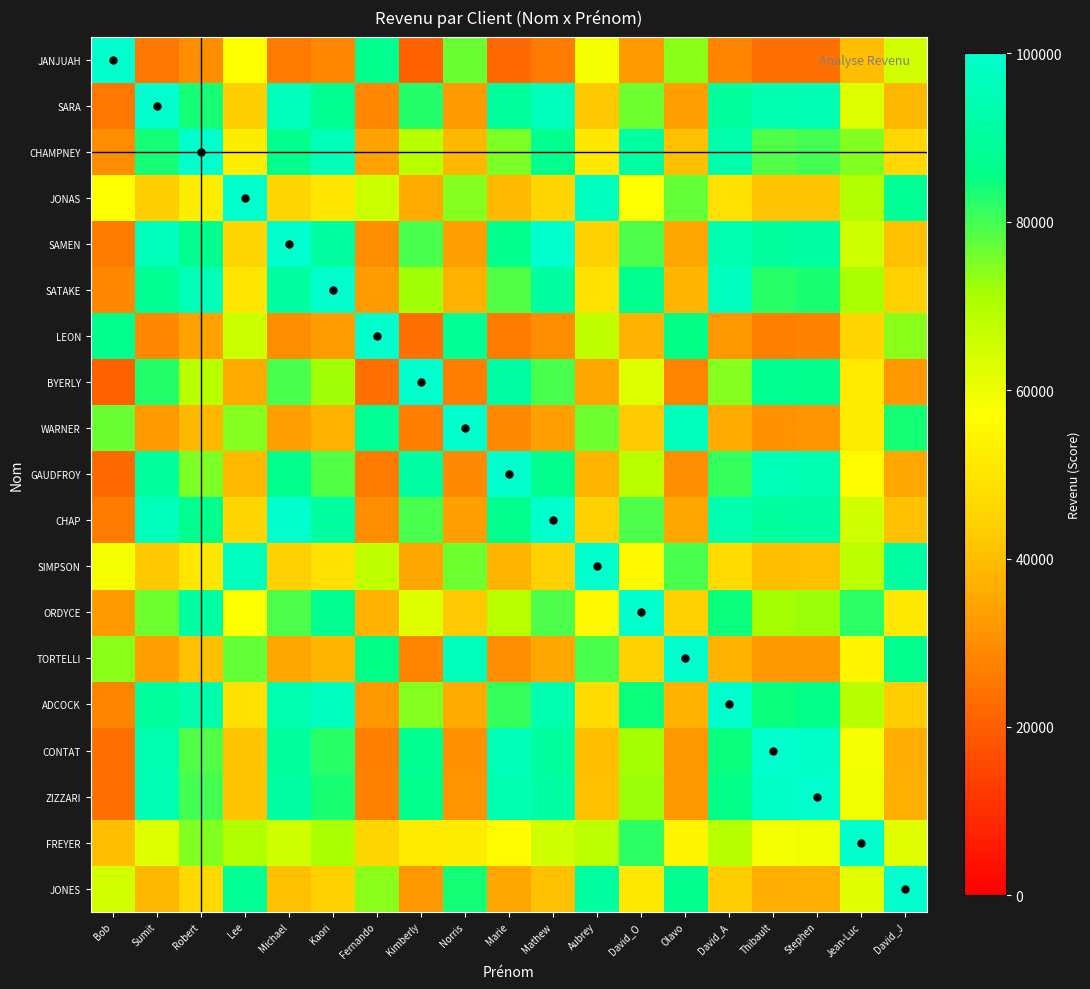

Reading left to right, transcribe all the data shown in this chart.

JANJUAH: Bob=100000.0	Sumit=25000.0	Robert=29850.7	Lee=57142.9	Michael=25974.0	Kaori=28571.4	Fernando=86956.5	Kimberly=20618.6	Norris=76923.1	Marie=22471.9	Mathew=25974.0	Aubrey=58823.5	David_O=32786.9	Olavo=74074.1	David_A=27777.8	Thibault=23529.4	Stephen=23809.5	Jean-Luc=40000.0	David_J=64516.1
SARA: Bob=25000.0	Sumit=100000.0	Robert=83750.0	Lee=43750.0	Michael=96250.0	Kaori=87500.0	Fernando=28750.0	Kimberly=82474.2	Norris=32500.0	Marie=89887.6	Mathew=96250.0	Aubrey=42500.0	David_O=76250.0	Olavo=33750.0	David_A=90000.0	Thibault=94117.6	Stephen=95238.1	Jean-Luc=62500.0	David_J=38750.0
CHAMPNEY: Bob=29850.7	Sumit=83750.0	Robert=100000.0	Lee=52238.8	Michael=87013.0	Kaori=95714.3	Fernando=34328.4	Kimberly=69072.2	Norris=38806.0	Marie=75280.9	Mathew=87013.0	Aubrey=50746.3	David_O=91044.8	Olavo=40298.5	David_A=93055.6	Thibault=78823.5	Stephen=79761.9	Jean-Luc=74626.9	David_J=46268.7
JONAS: Bob=57142.9	Sumit=43750.0	Robert=52238.8	Lee=100000.0	Michael=45454.5	Kaori=50000.0	Fernando=65714.3	Kimberly=36082.5	Norris=74285.7	Marie=39325.8	Mathew=45454.5	Aubrey=97142.9	David_O=57377.0	Olavo=77142.9	David_A=48611.1	Thibault=41176.5	Stephen=41666.7	Jean-Luc=70000.0	David_J=88571.4
SAMEN: Bob=25974.0	Sumit=96250.0	Robert=87013.0	Lee=45454.5	Michael=100000.0	Kaori=90909.1	Fernando=29870.1	Kimberly=79381.4	Norris=33766.2	Marie=86516.9	Mathew=100000.0	Aubrey=44155.8	David_O=79220.8	Olavo=35064.9	David_A=93506.5	Thibault=90588.2	Stephen=91666.7	Jean-Luc=64935.1	David_J=40259.7
SATAKE: Bob=28571.4	Sumit=87500.0	Robert=95714.3	Lee=50000.0	Michael=90909.1	Kaori=100000.0	Fernando=32857.1	Kimberly=72164.9	Norris=37142.9	Marie=78651.7	Mathew=90909.1	Aubrey=48571.4	David_O=87142.9	Olavo=38571.4	David_A=97222.2	Thibault=82352.9	Stephen=83333.3	Jean-Luc=71428.6	David_J=44285.7
LEON: Bob=86956.5	Sumit=28750.0	Robert=34328.4	Lee=65714.3	Michael=29870.1	Kaori=32857.1	Fernando=100000.0	Kimberly=23711.3	Norris=88461.5	Marie=25842.7	Mathew=29870.1	Aubrey=67647.1	David_O=37704.9	Olavo=85185.2	David_A=31944.4	Thibault=27058.8	Stephen=27381.0	Jean-Luc=46000.0	David_J=74193.5
BYERLY: Bob=20618.6	Sumit=82474.2	Robert=69072.2	Lee=36082.5	Michael=79381.4	Kaori=72164.9	Fernando=23711.3	Kimberly=100000.0	Norris=26804.1	Marie=91752.6	Mathew=79381.4	Aubrey=35051.5	David_O=62886.6	Olavo=27835.1	David_A=74226.8	Thibault=87628.9	Stephen=86597.9	Jean-Luc=51546.4	David_J=31958.8
WARNER: Bob=76923.1	Sumit=32500.0	Robert=38806.0	Lee=74285.7	Michael=33766.2	Kaori=37142.9	Fernando=88461.5	Kimberly=26804.1	Norris=100000.0	Marie=29213.5	Mathew=33766.2	Aubrey=76470.6	David_O=42623.0	Olavo=96296.3	David_A=36111.1	Thibault=30588.2	Stephen=30952.4	Jean-Luc=52000.0	David_J=83871.0
GAUDFROY: Bob=22471.9	Sumit=89887.6	Robert=75280.9	Lee=39325.8	Michael=86516.9	Kaori=78651.7	Fernando=25842.7	Kimberly=91752.6	Norris=29213.5	Marie=100000.0	Mathew=86516.9	Aubrey=38202.2	David_O=68539.3	Olavo=30337.1	David_A=80898.9	Thibault=95505.6	Stephen=94382.0	Jean-Luc=56179.8	David_J=34831.5
CHAP: Bob=25974.0	Sumit=96250.0	Robert=87013.0	Lee=45454.5	Michael=100000.0	Kaori=90909.1	Fernando=29870.1	Kimberly=79381.4	Norris=33766.2	Marie=86516.9	Mathew=100000.0	Aubrey=44155.8	David_O=79220.8	Olavo=35064.9	David_A=93506.5	Thibault=90588.2	Stephen=91666.7	Jean-Luc=64935.1	David_J=40259.7
SIMPSON: Bob=58823.5	Sumit=42500.0	Robert=50746.3	Lee=97142.9	Michael=44155.8	Kaori=48571.4	Fernando=67647.1	Kimberly=35051.5	Norris=76470.6	Marie=38202.2	Mathew=44155.8	Aubrey=100000.0	David_O=55737.7	Olavo=79411.8	David_A=47222.2	Thibault=40000.0	Stephen=40476.2	Jean-Luc=68000.0	David_J=91176.5
ORDYCE: Bob=32786.9	Sumit=76250.0	Robert=91044.8	Lee=57377.0	Michael=79220.8	Kaori=87142.9	Fernando=37704.9	Kimberly=62886.6	Norris=42623.0	Marie=68539.3	Mathew=79220.8	Aubrey=55737.7	David_O=100000.0	Olavo=44262.3	David_A=84722.2	Thibault=71764.7	Stephen=72619.0	Jean-Luc=81967.2	David_J=50819.7
TORTELLI: Bob=74074.1	Sumit=33750.0	Robert=40298.5	Lee=77142.9	Michael=35064.9	Kaori=38571.4	Fernando=85185.2	Kimberly=27835.1	Norris=96296.3	Marie=30337.1	Mathew=35064.9	Aubrey=79411.8	David_O=44262.3	Olavo=100000.0	David_A=37500.0	Thibault=31764.7	Stephen=32142.9	Jean-Luc=54000.0	David_J=87096.8
ADCOCK: Bob=27777.8	Sumit=90000.0	Robert=93055.6	Lee=48611.1	Michael=93506.5	Kaori=97222.2	Fernando=31944.4	Kimberly=74226.8	Norris=36111.1	Marie=80898.9	Mathew=93506.5	Aubrey=47222.2	David_O=84722.2	Olavo=37500.0	David_A=100000.0	Thibault=84705.9	Stephen=85714.3	Jean-Luc=69444.4	David_J=43055.6
CONTAT: Bob=23529.4	Sumit=94117.6	Robert=78823.5	Lee=41176.5	Michael=90588.2	Kaori=82352.9	Fernando=27058.8	Kimberly=87628.9	Norris=30588.2	Marie=95505.6	Mathew=90588.2	Aubrey=40000.0	David_O=71764.7	Olavo=31764.7	David_A=84705.9	Thibault=100000.0	Stephen=98823.5	Jean-Luc=58823.5	David_J=36470.6
ZIZZARI: Bob=23809.5	Sumit=95238.1	Robert=79761.9	Lee=41666.7	Michael=91666.7	Kaori=83333.3	Fernando=27381.0	Kimberly=86597.9	Norris=30952.4	Marie=94382.0	Mathew=91666.7	Aubrey=40476.2	David_O=72619.0	Olavo=32142.9	David_A=85714.3	Thibault=98823.5	Stephen=100000.0	Jean-Luc=59523.8	David_J=36904.8
FREYER: Bob=40000.0	Sumit=62500.0	Robert=74626.9	Lee=70000.0	Michael=64935.1	Kaori=71428.6	Fernando=46000.0	Kimberly=51546.4	Norris=52000.0	Marie=56179.8	Mathew=64935.1	Aubrey=68000.0	David_O=81967.2	Olavo=54000.0	David_A=69444.4	Thibault=58823.5	Stephen=59523.8	Jean-Luc=100000.0	David_J=62000.0
JONES: Bob=64516.1	Sumit=38750.0	Robert=46268.7	Lee=88571.4	Michael=40259.7	Kaori=44285.7	Fernando=74193.5	Kimberly=31958.8	Norris=83871.0	Marie=34831.5	Mathew=40259.7	Aubrey=91176.5	David_O=50819.7	Olavo=87096.8	David_A=43055.6	Thibault=36470.6	Stephen=36904.8	Jean-Luc=62000.0	David_J=100000.0